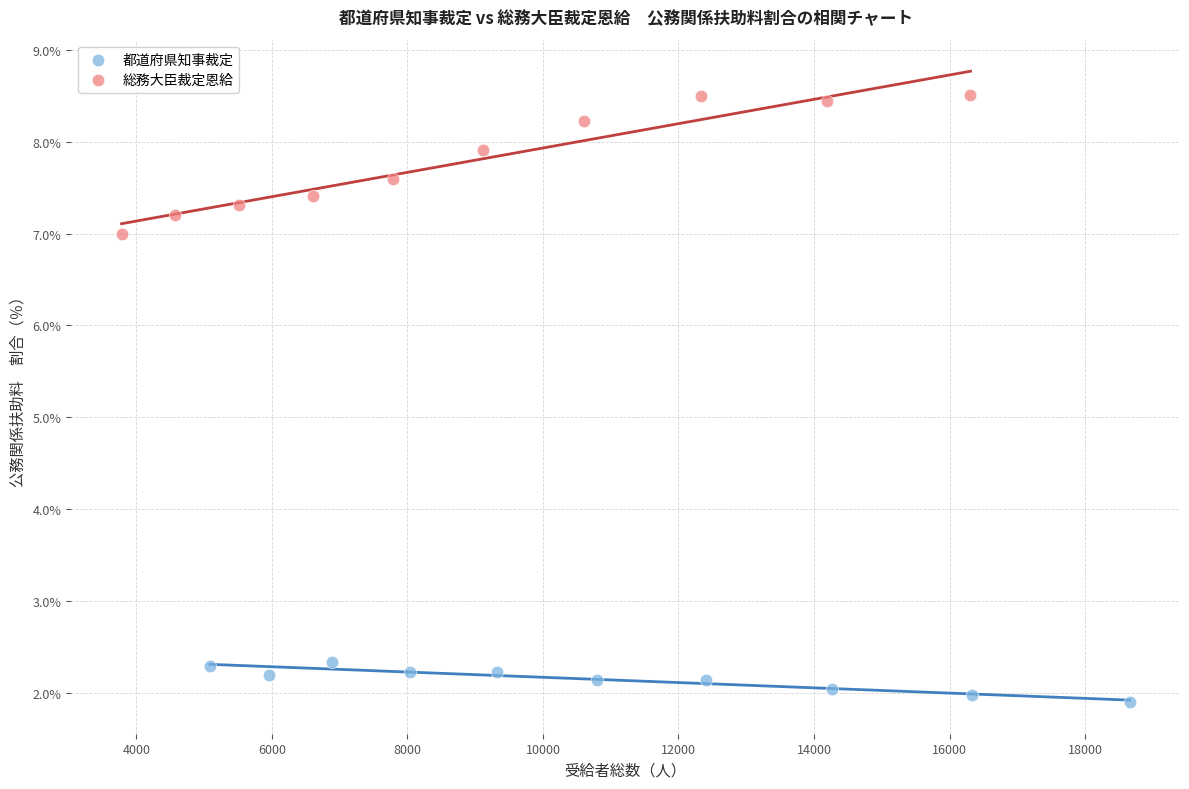

Which series has the widest spread of Y values?

総務大臣裁定恩給